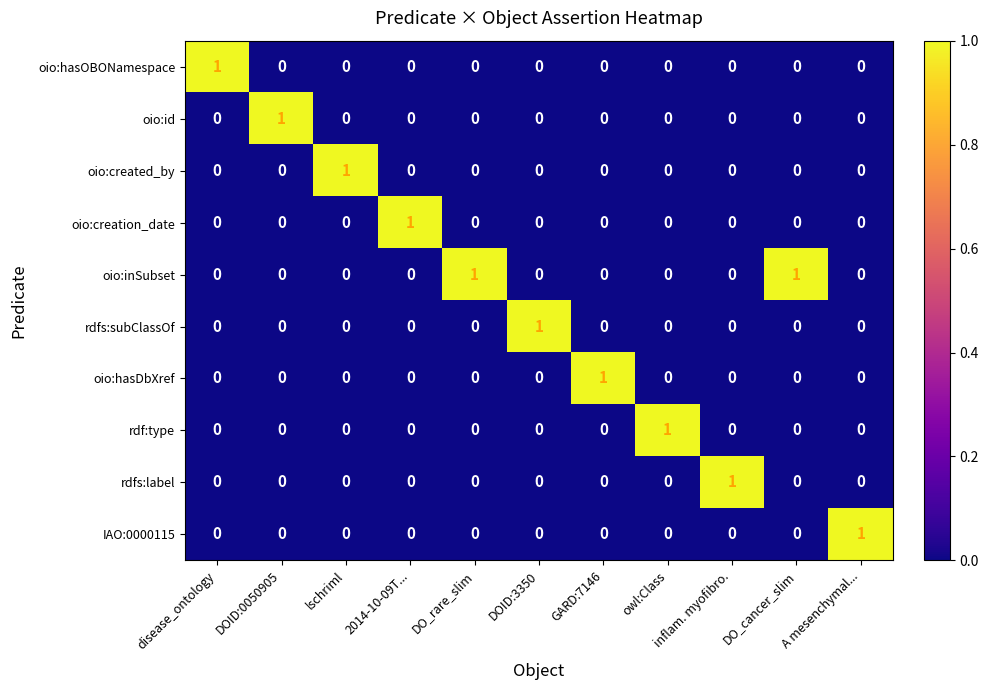

How many rdfs:label values are between 0 and 1?

11